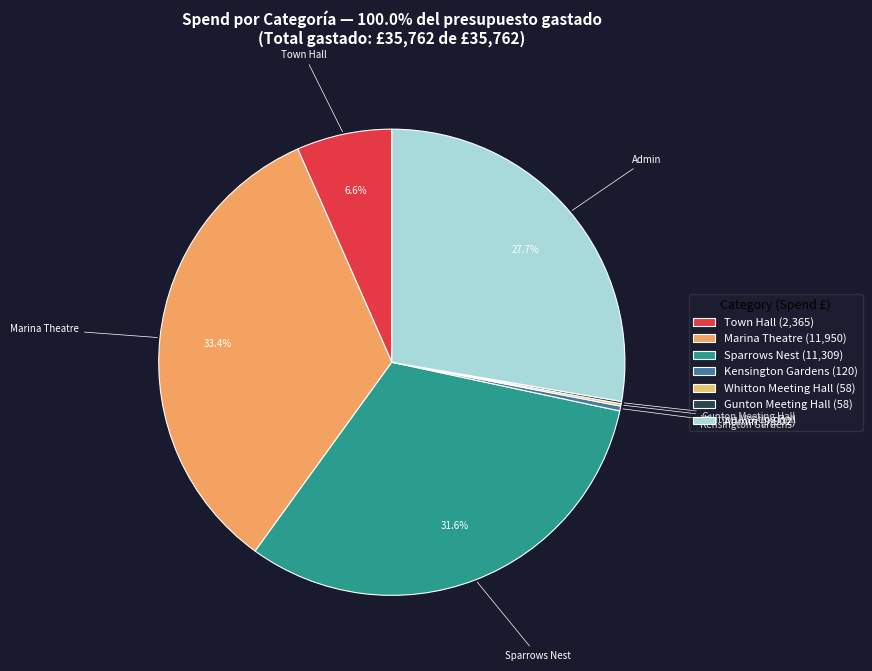

Does Marina Theatre represent more than half of the total?

No